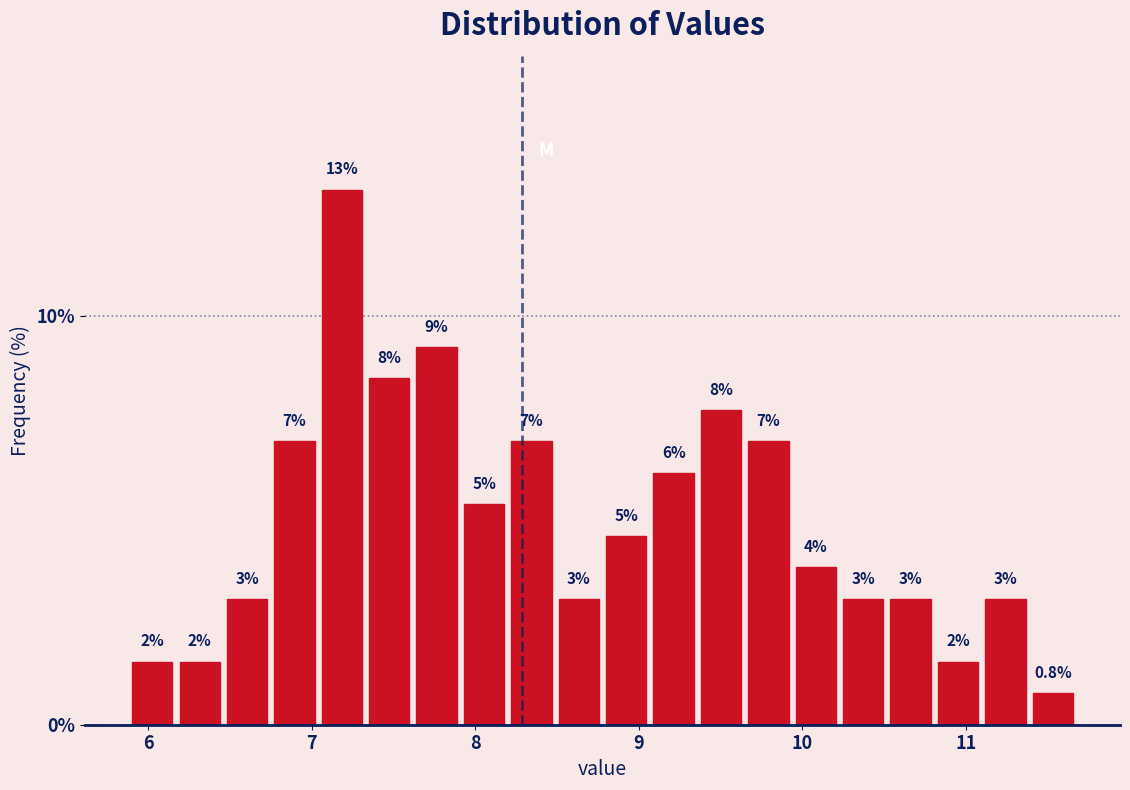

Read against the x-axis, roughly where is the centre of the tallest bar?

7.2